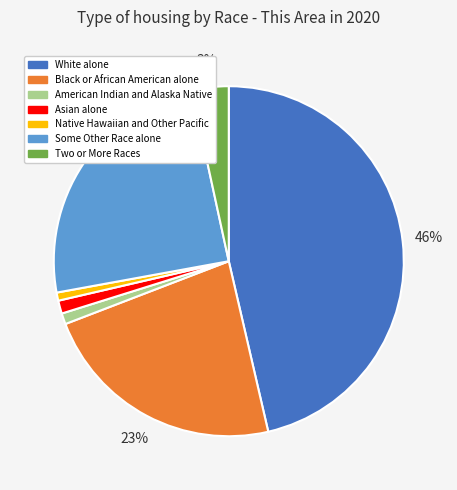

Does American Indian and Alaska Native represent more than half of the total?

No